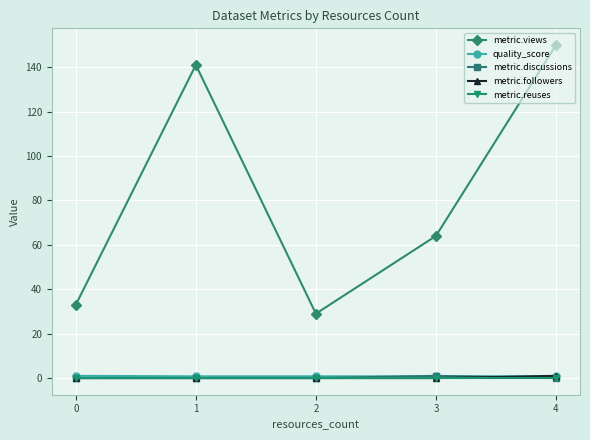

Is it true that metric.views equals 53.4 at 0?

False